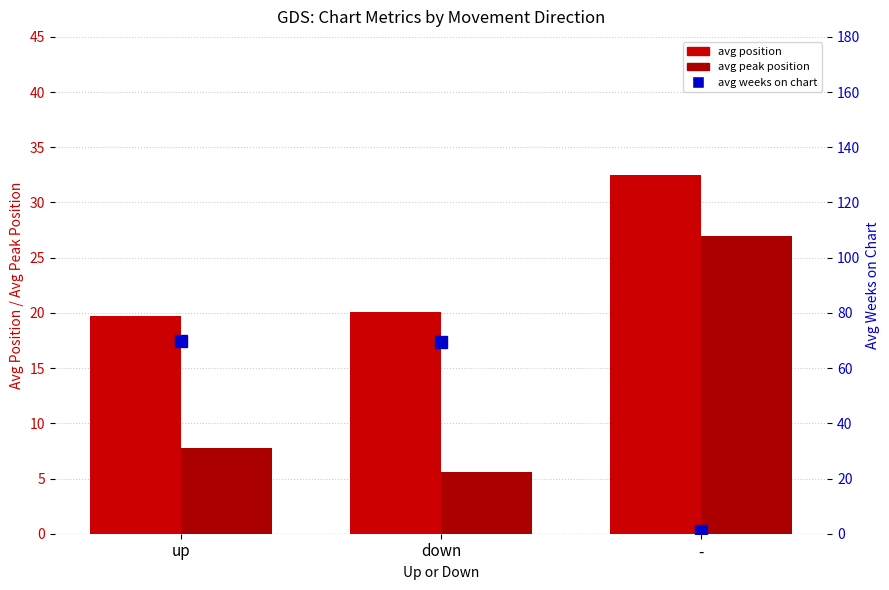

How many values in the avg_weeks_on_chart series exceed 69?

2